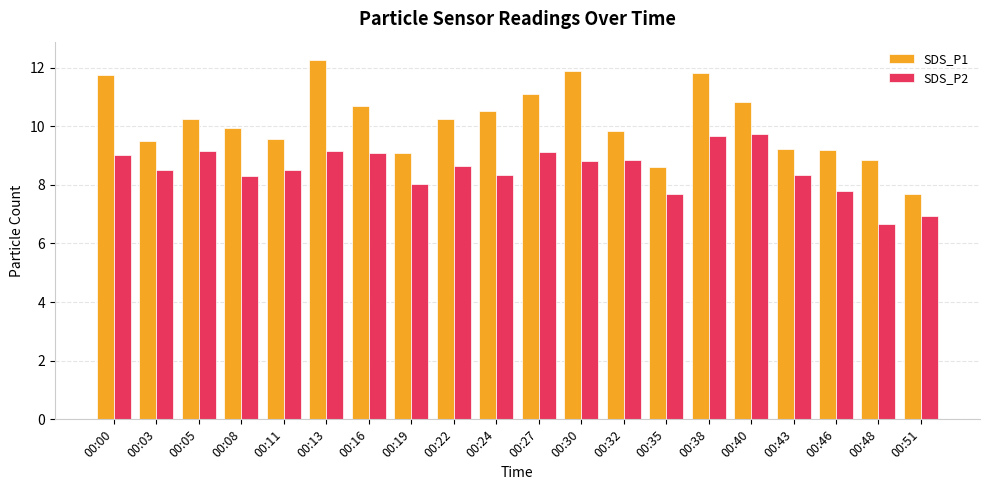

At which label does SDS_P2 reach its minimum?

00:48